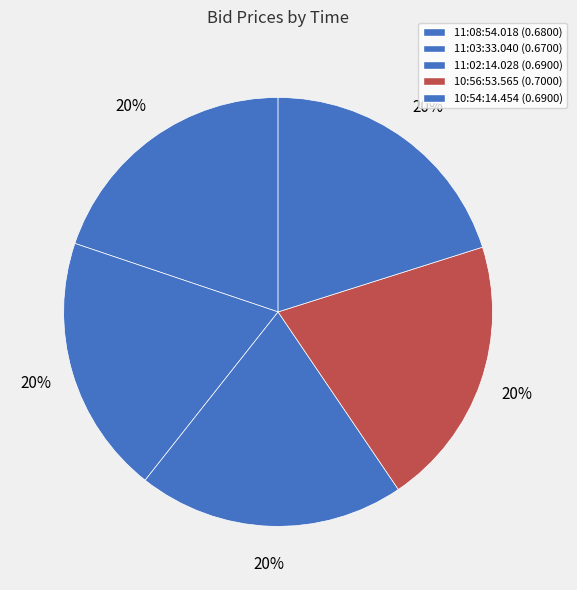

What portion of the pie excludes 11:08:54.018?

80.2%